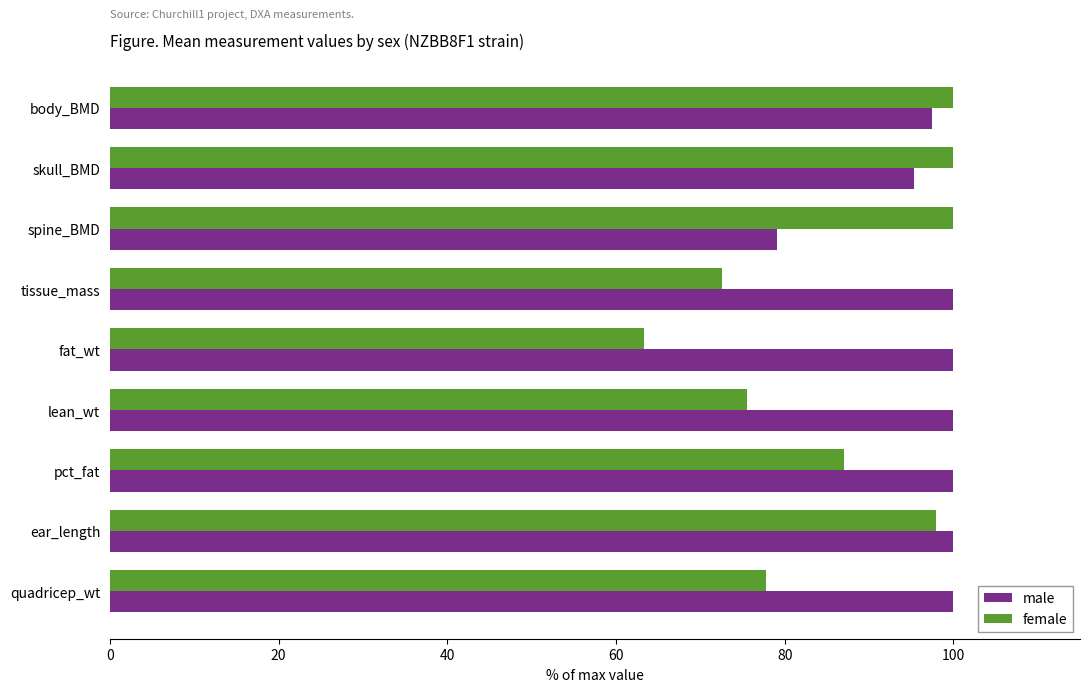

The female series shows 72.6 at tissue_mass. True or false?

True